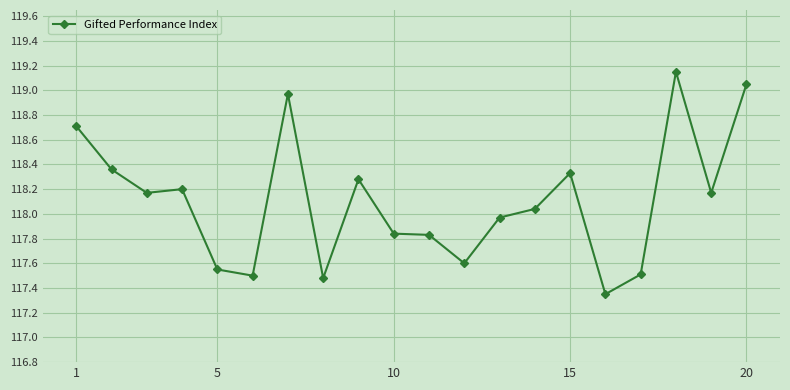

What is the difference between the maximum and minimum values?

1.8